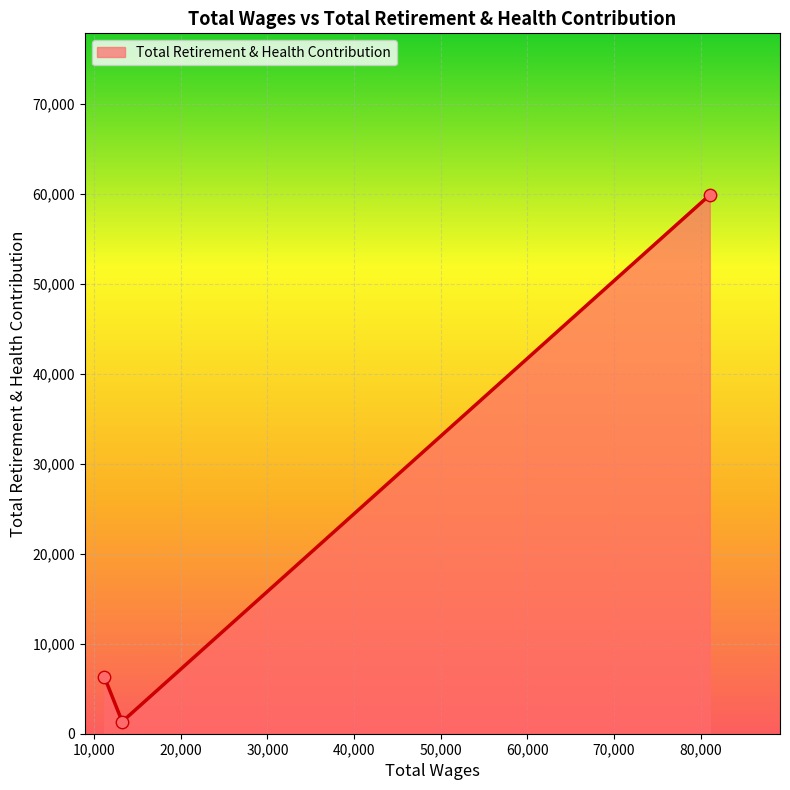

What is the average value?

22510